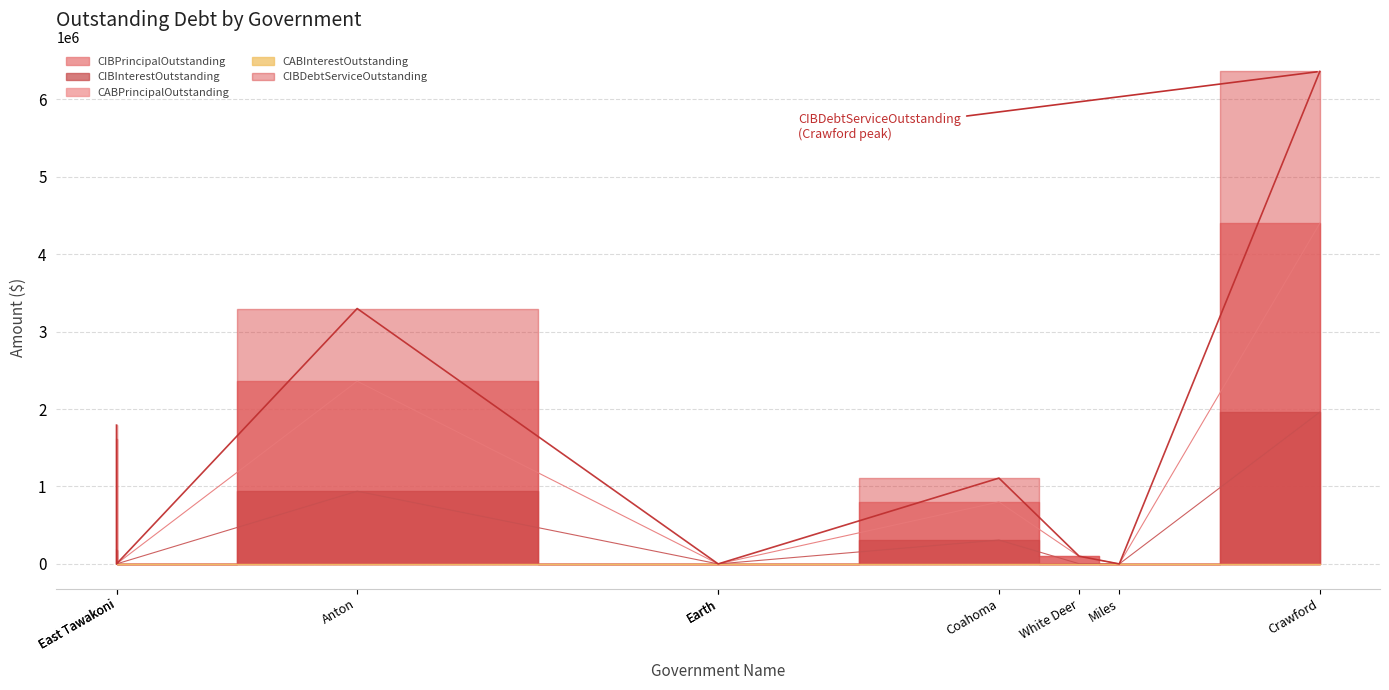

True or false: CABInterestOutstanding has more than 0 interior local peaks.

False